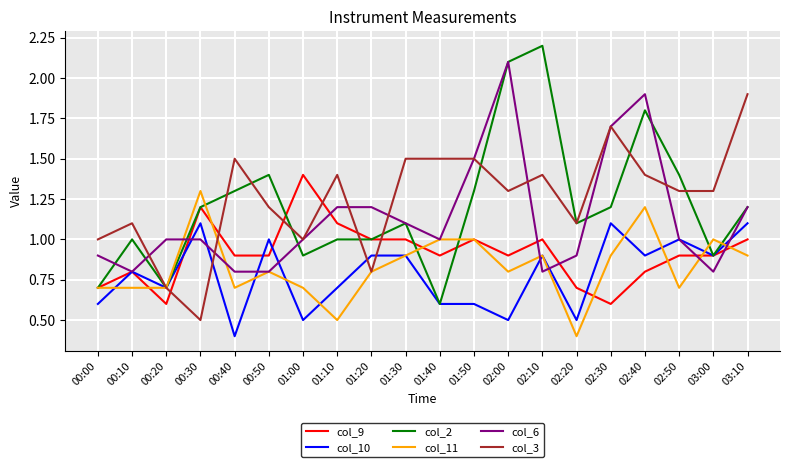

What is the highest value of the col_11 series?

1.3